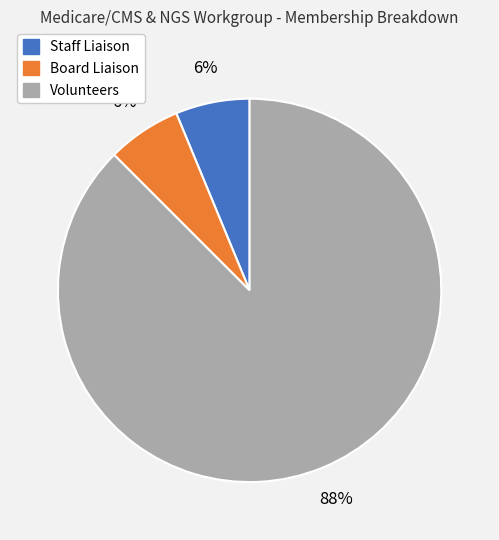

Which slice represents more than half of the pie?

Volunteers